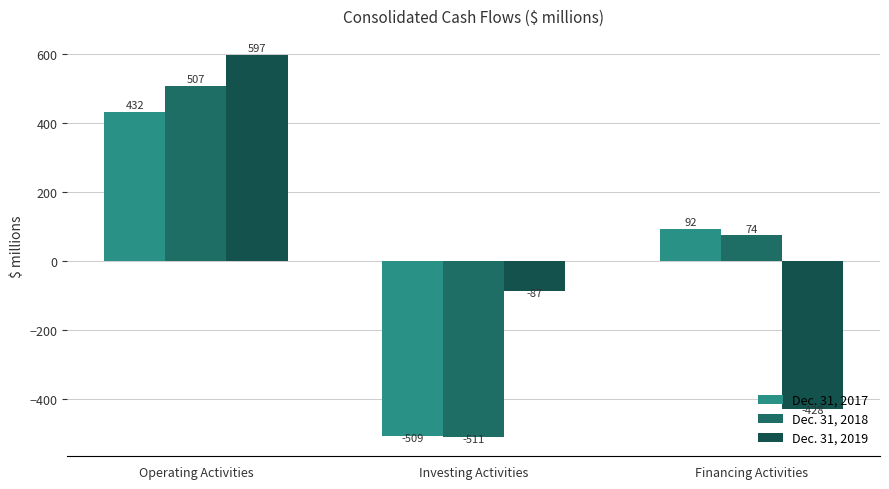

What is the sum of all Dec. 31, 2019 values?

82